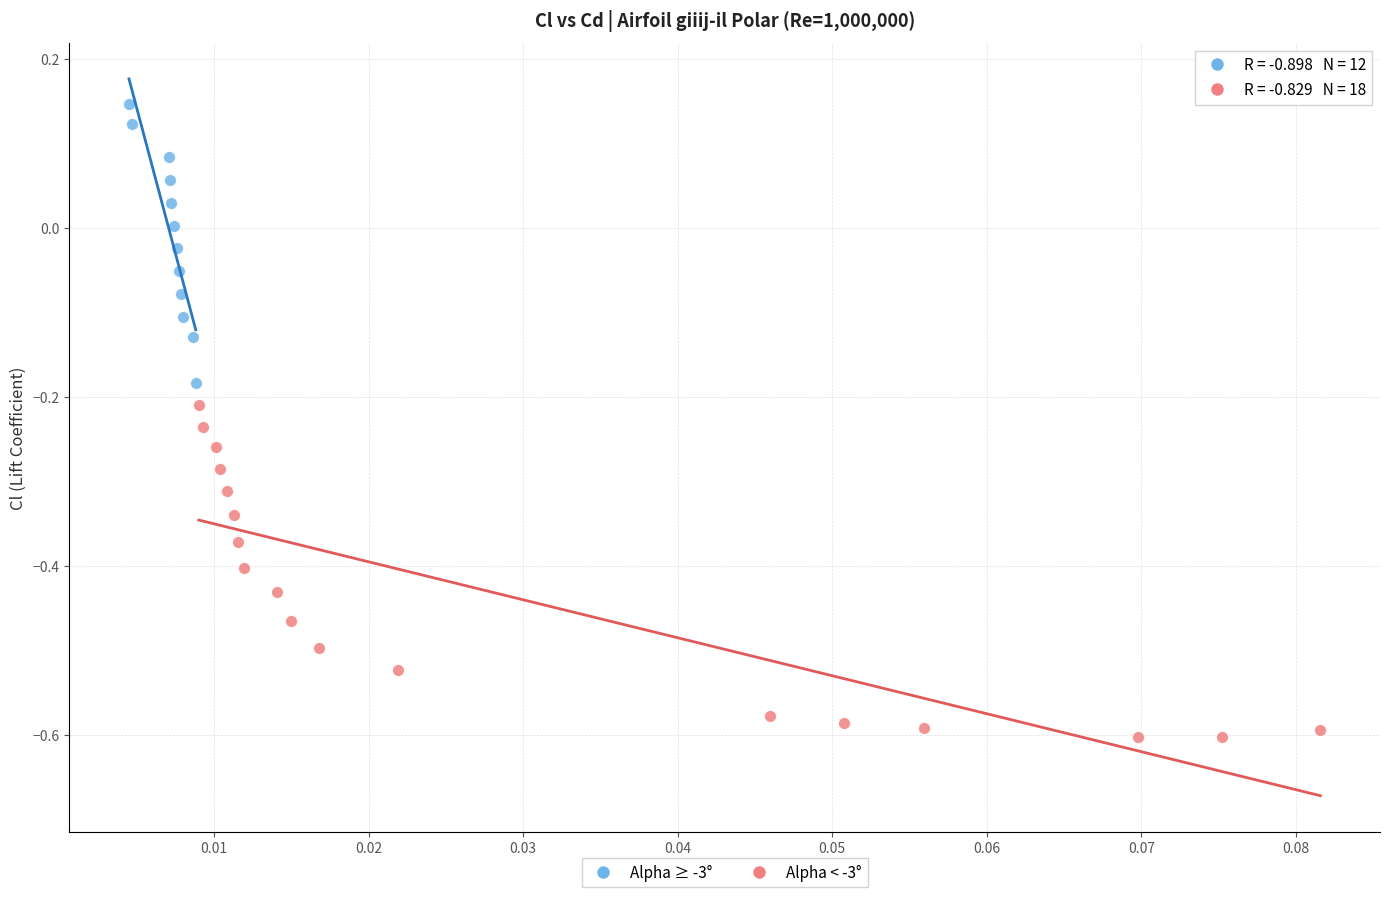

Which series contains the lowest Y value?

Alpha < -3°